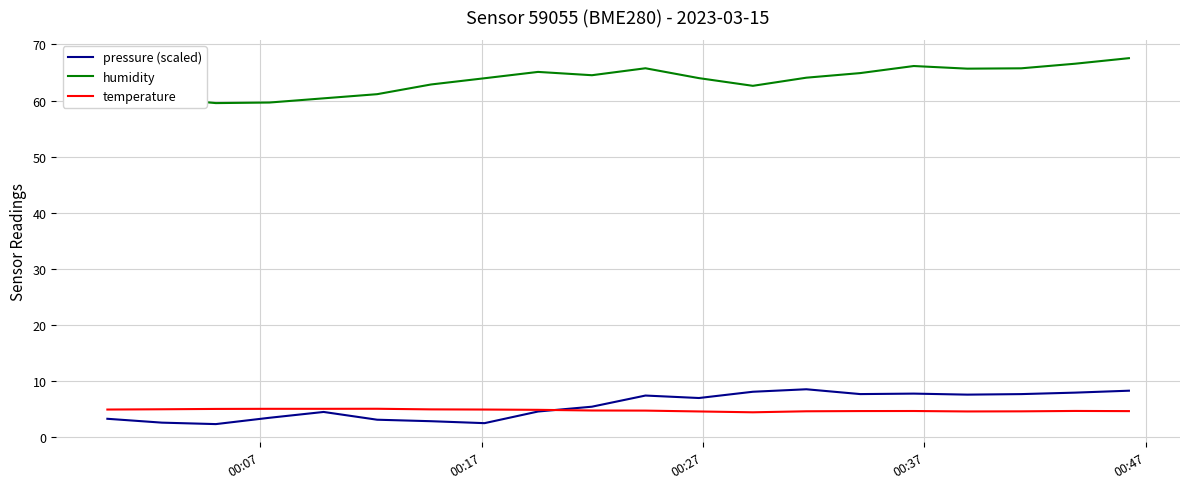

True or false: pressure (scaled) and humidity cross at least once.

False